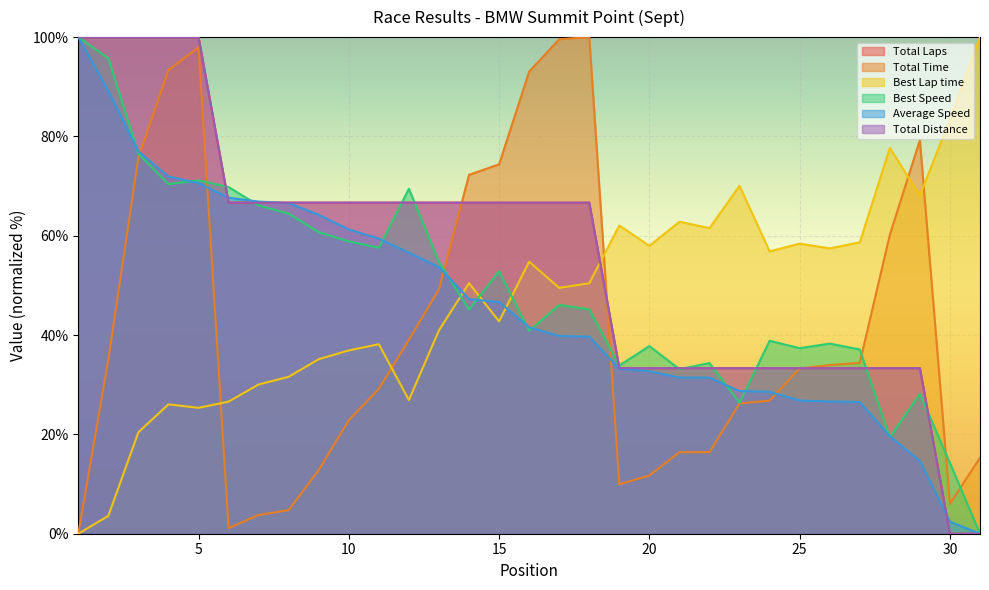

Reading left to right, list all the values displayed in this chart.

Total Laps: 100.0	100.0	100.0	100.0	100.0	66.7	66.7	66.7	66.7	66.7	66.7	66.7	66.7	66.7	66.7	66.7	66.7	66.7	33.3	33.3	33.3	33.3	33.3	33.3	33.3	33.3	33.3	33.3	33.3	0.0	0.0
Total Time: 0.0	35.0	75.8	93.4	97.9	1.1	3.8	4.8	12.8	22.8	29.2	39.1	49.2	72.3	74.4	93.0	99.6	100.0	9.9	11.7	16.4	16.4	26.2	26.8	33.3	34.0	34.4	60.2	79.3	6.0	15.3
Best Lap time: 0.0	3.6	20.4	26.1	25.3	26.6	30.0	31.6	35.1	36.9	38.2	26.9	41.0	50.5	42.8	54.8	49.5	50.4	62.1	58.0	62.8	61.5	70.1	56.9	58.4	57.5	58.7	77.7	68.1	83.4	100.0
Best Speed: 100.0	95.7	76.5	70.4	71.2	69.8	66.1	64.5	60.7	58.9	57.6	69.5	54.7	45.1	52.9	40.9	46.1	45.2	33.9	37.8	33.1	34.4	26.4	38.9	37.4	38.3	37.1	19.4	28.2	14.3	0.0
Average Speed: 100.0	89.1	77.0	71.9	70.6	67.7	66.9	66.6	64.2	61.3	59.4	56.6	53.7	47.2	46.7	41.6	39.8	39.7	33.2	32.7	31.4	31.4	28.7	28.6	26.8	26.6	26.5	19.6	14.7	2.4	0.0
Total Distance: 100.0	100.0	100.0	100.0	100.0	66.7	66.7	66.7	66.7	66.7	66.7	66.7	66.7	66.7	66.7	66.7	66.7	66.7	33.3	33.3	33.3	33.3	33.3	33.3	33.3	33.3	33.3	33.3	33.3	0.0	0.0